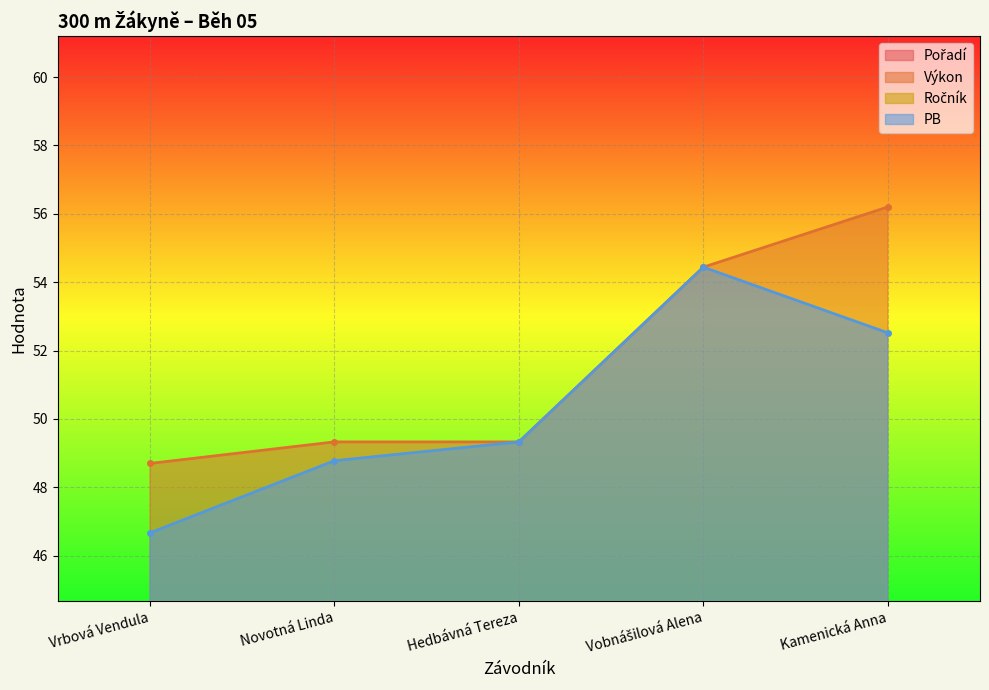

Where is the first local maximum for PB?

Vobnášilová Alena